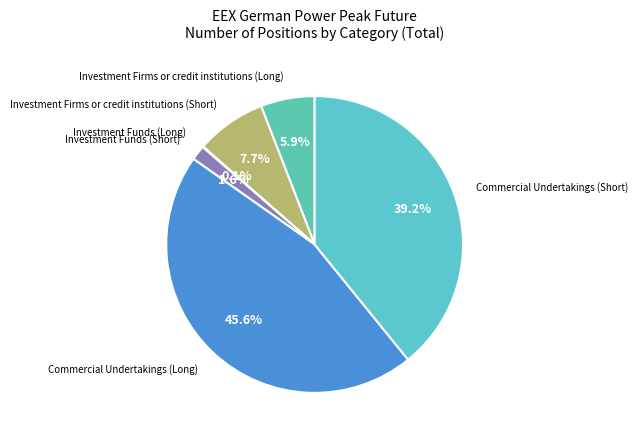

How many segments does this pie chart have?

6